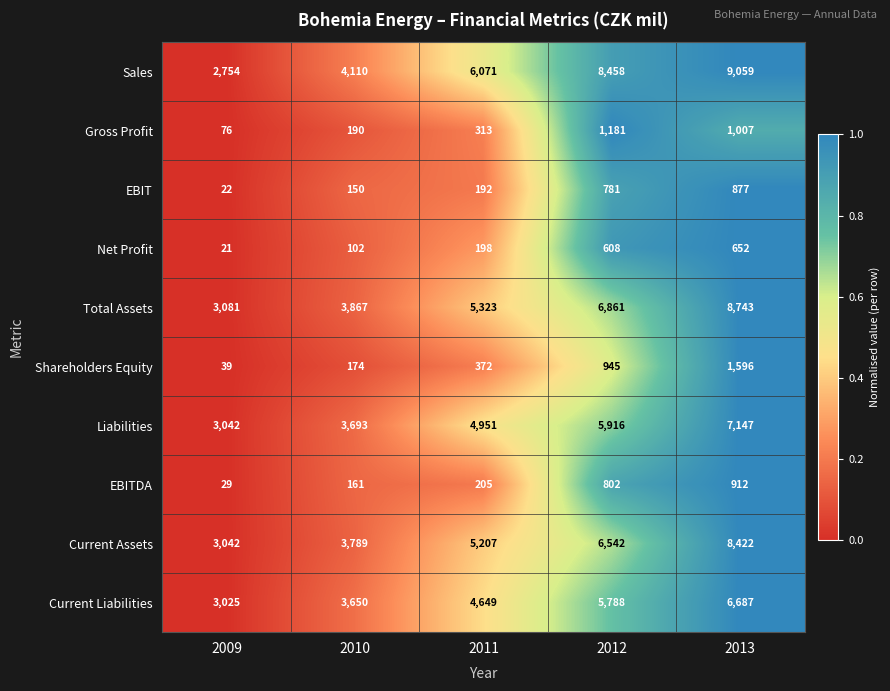

What is the highest value of the Current Assets series?

8422